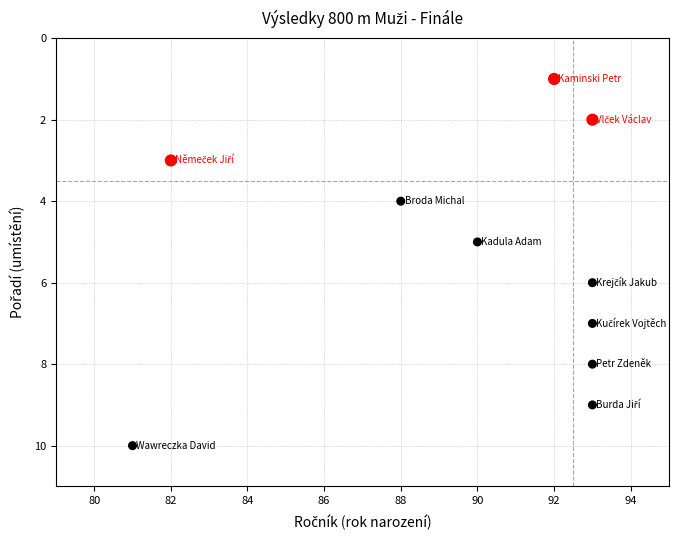

What is the range of Y values (max minus min)?

9